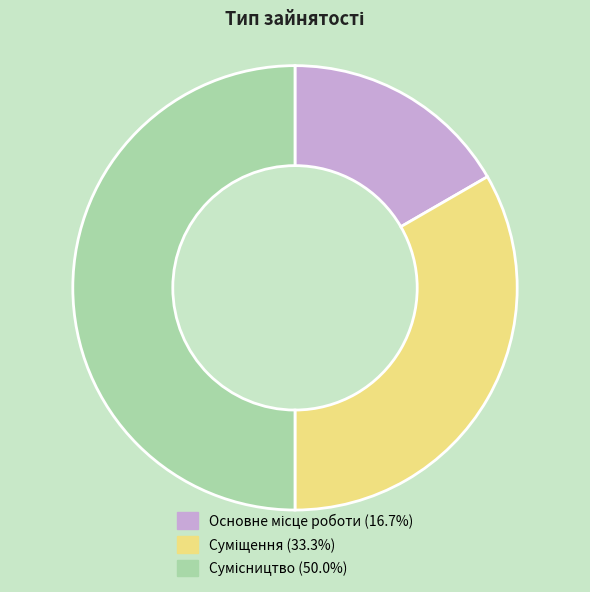

To the nearest percent, what is the combined percentage of Сумісництво and Основне місце роботи?

67%